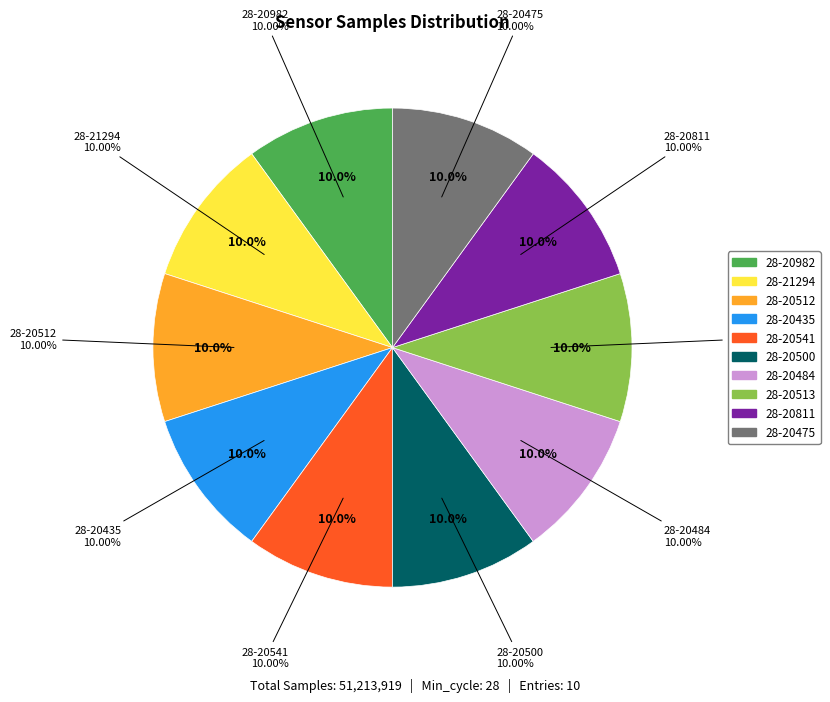

Does 28-20982 represent more than half of the total?

No